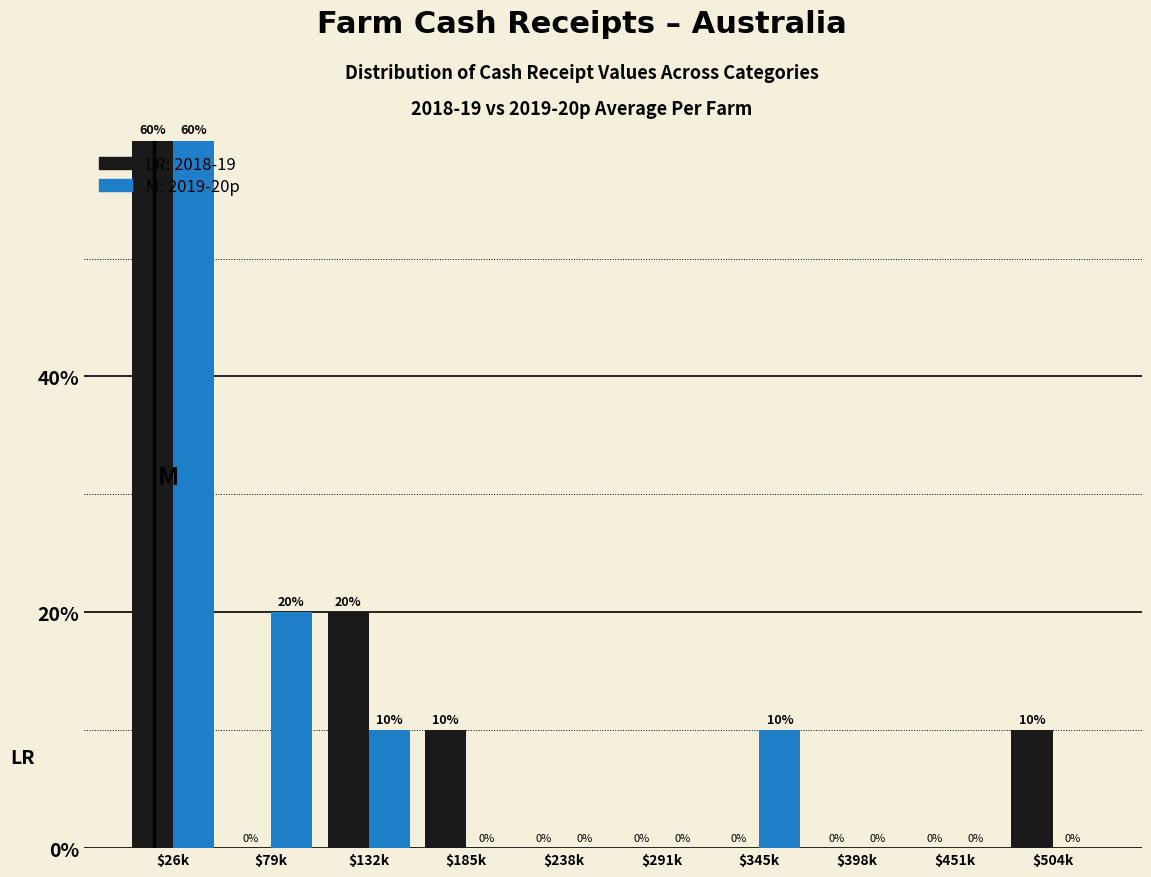

What is the greatest value displayed?

60